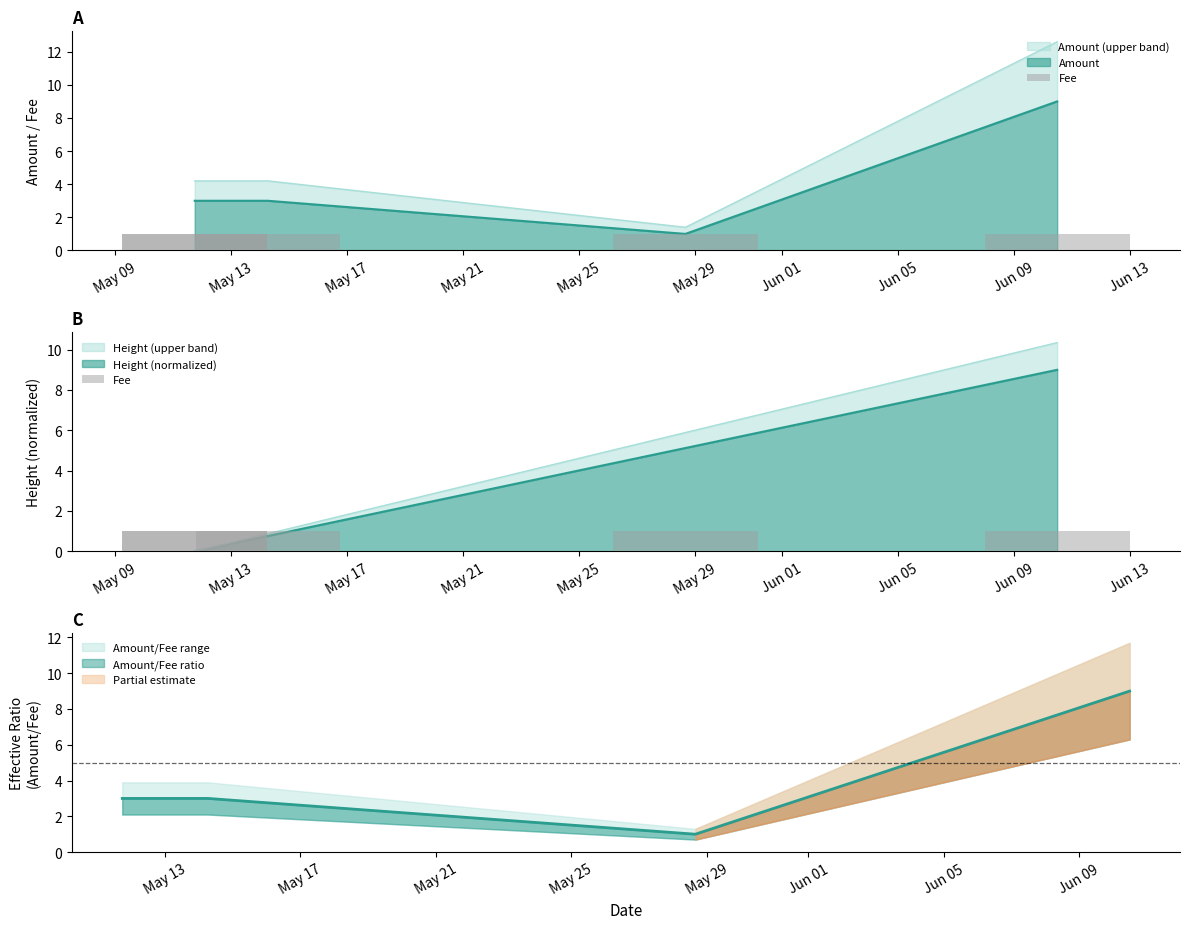

What is the maximum value shown in the chart?

9